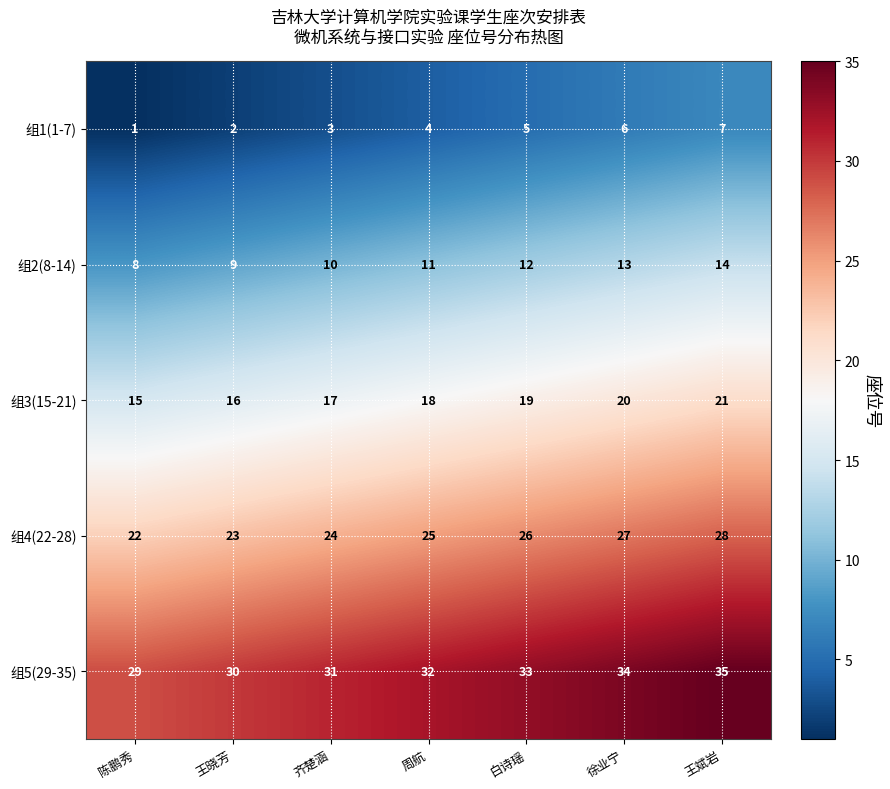

At 陈鹏秀, list the series in order from smallest to largest.

组1(1-7), 组2(8-14), 组3(15-21), 组4(22-28), 组5(29-35)